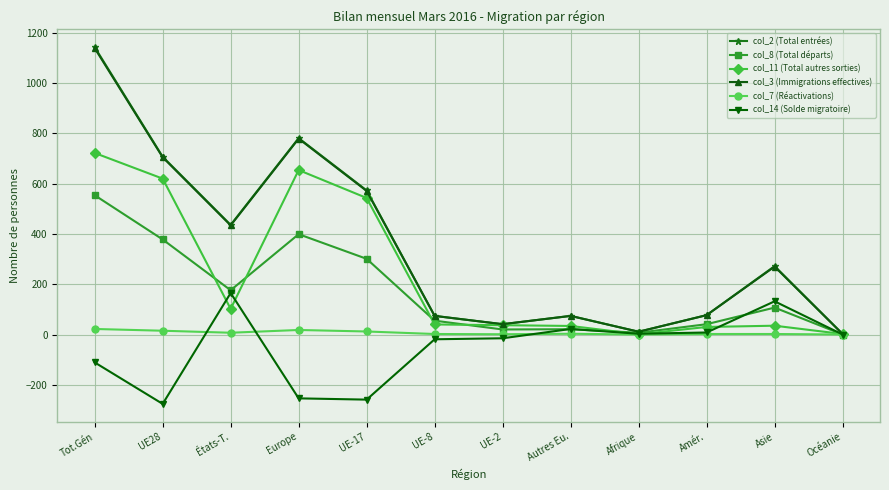

What is the sum of the col_8 (Total départs) values at États-T. and UE-8?

231